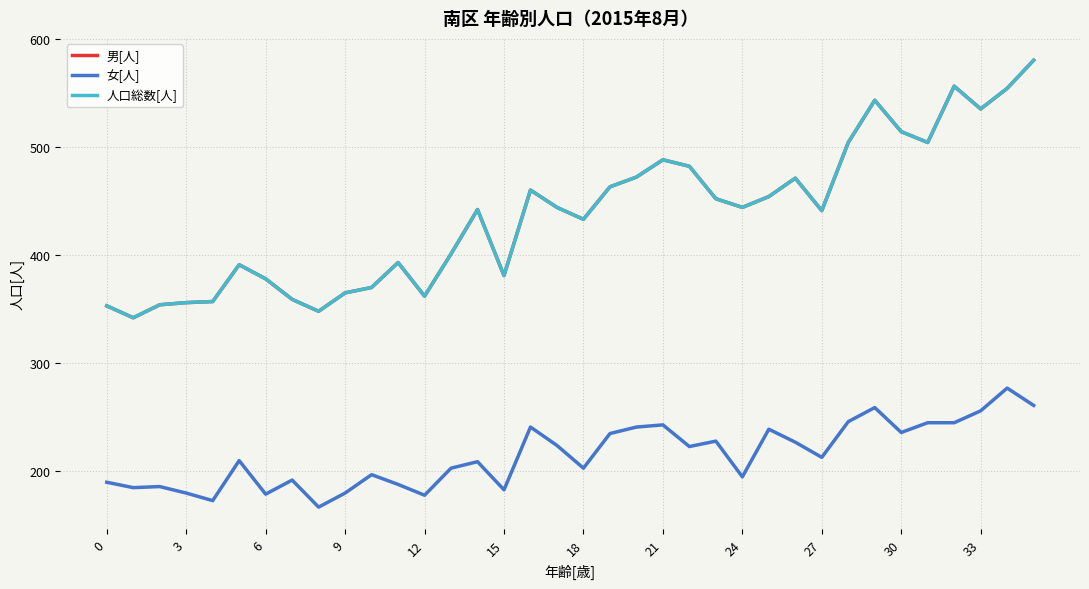

Does the chart display data point markers on the line(s)?

No